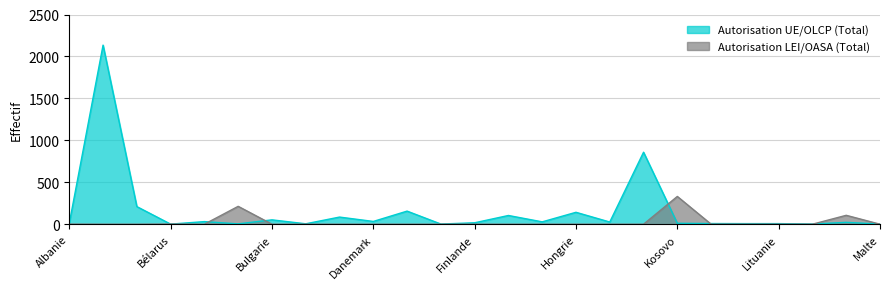

Reading left to right, transcribe all the data shown in this chart.

Autorisation UE/OLCP (Total): 11	2135	210	1	31	4	52	5	85	33	156	2	17	104	28	142	26	858	11	8	7	7	2	22	2
Autorisation LEI/OASA (Total): 1	0	0	2	0	213	0	0	0	0	0	0	0	0	0	0	0	0	331	0	0	0	0	106	0